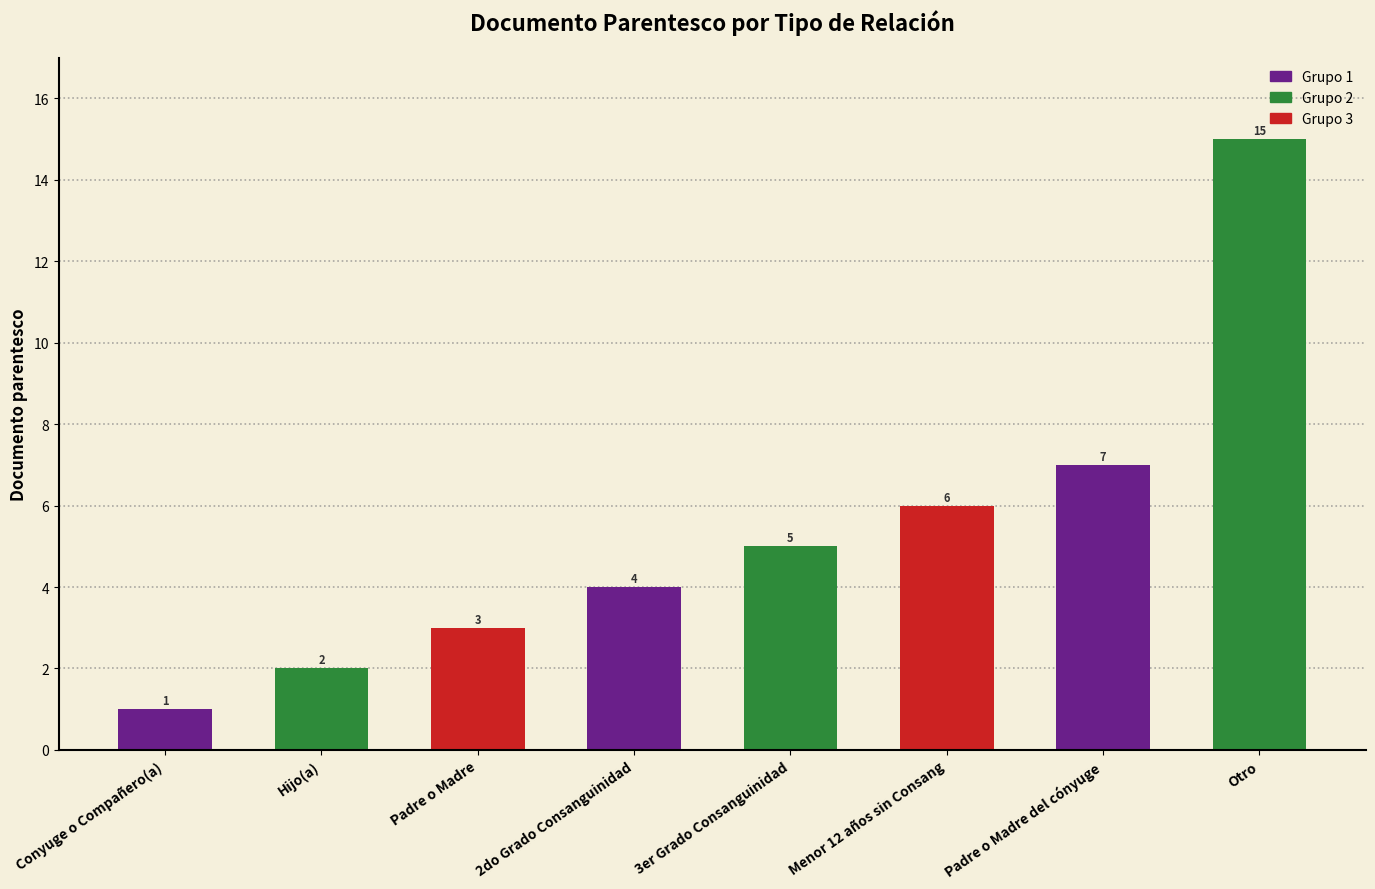

Is it true that the value at Padre o Madre is 2?

False